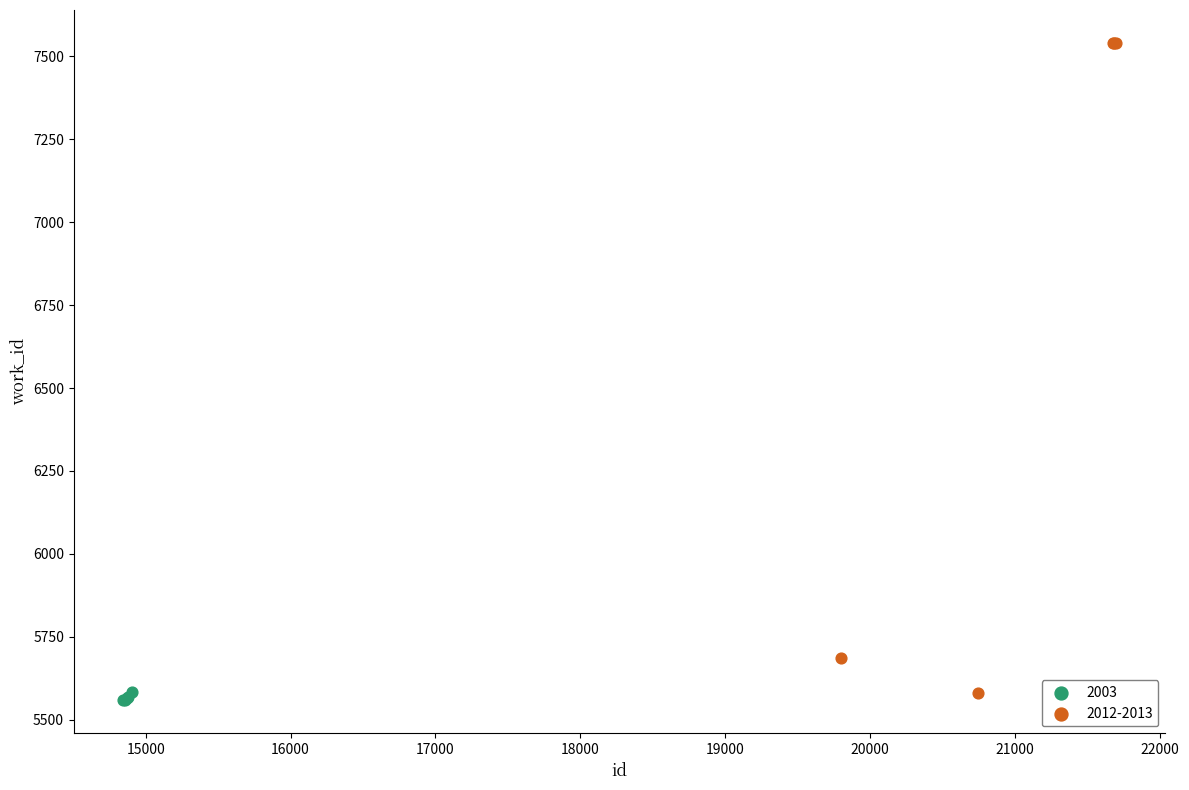

Which series reaches the minimum Y coordinate?

2003